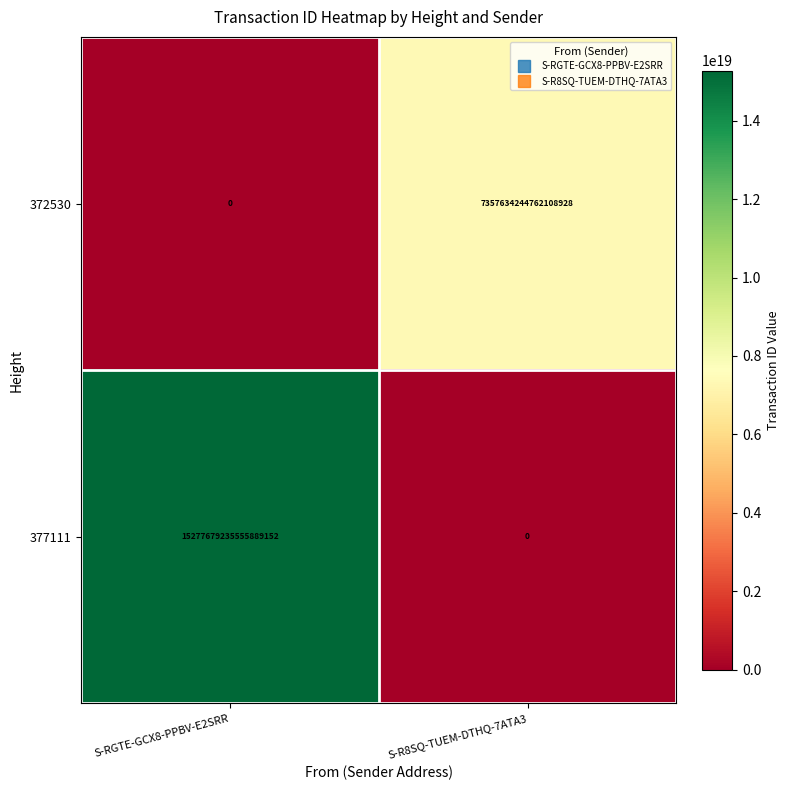

Which label corresponds to the largest value in the chart?

S-RGTE-GCX8-PPBV-E2SRR